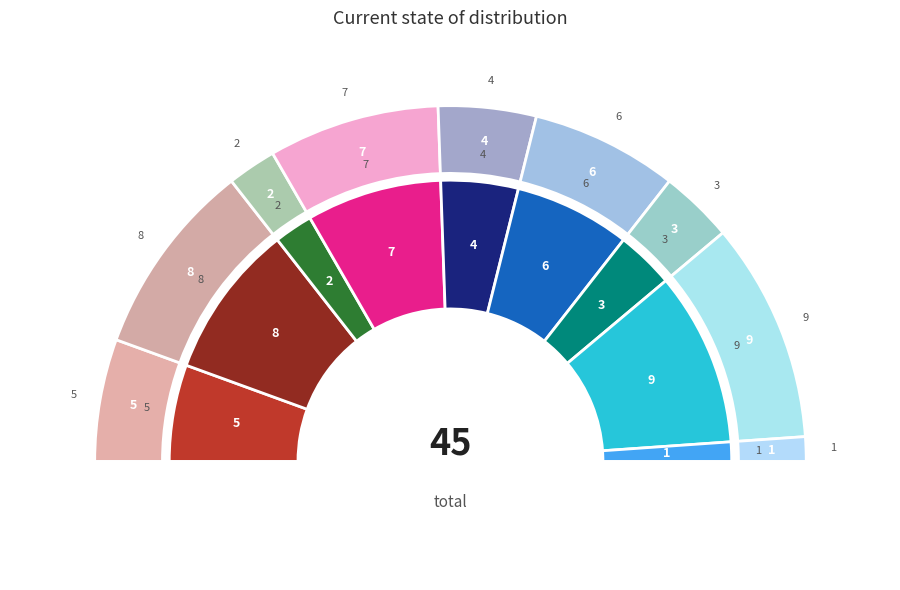

How much of the chart is everything except 2?

95.6%